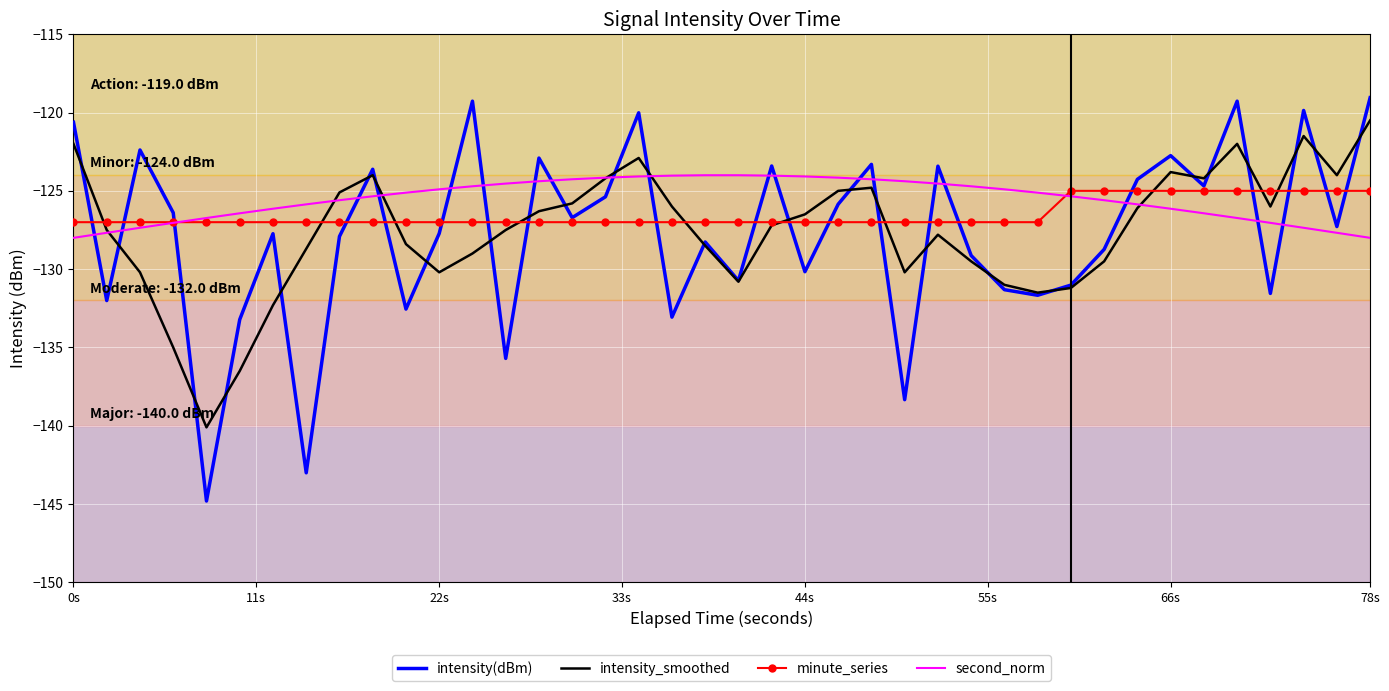

How many times do intensity(dBm) and second_norm cross each other?

20